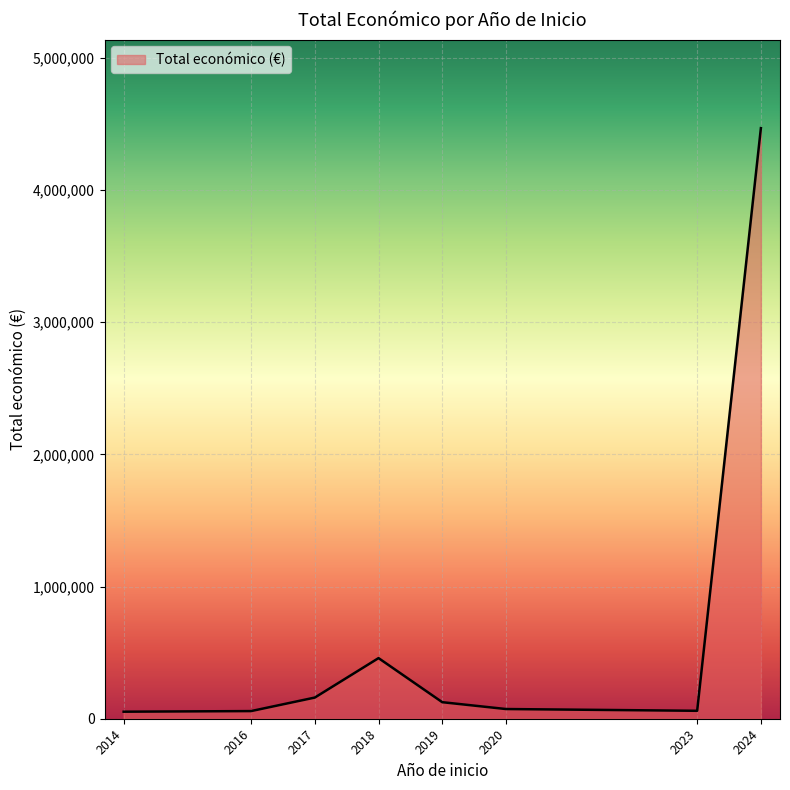

What is the difference between the maximum and second lowest values?

4410685